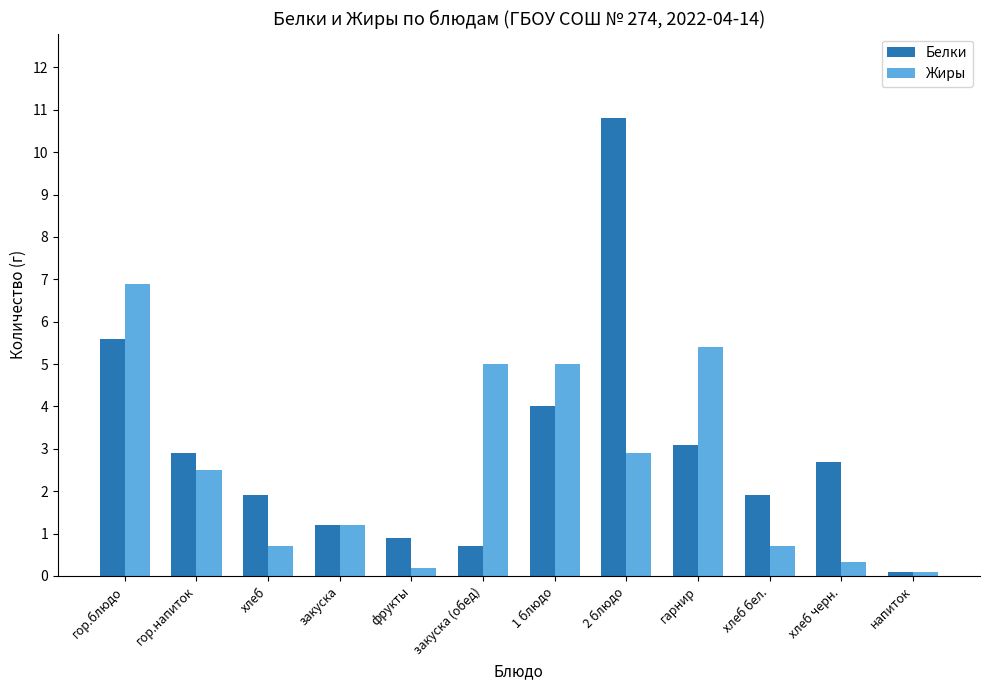

What is the difference between the second highest and second lowest values in the Белки series?

4.9